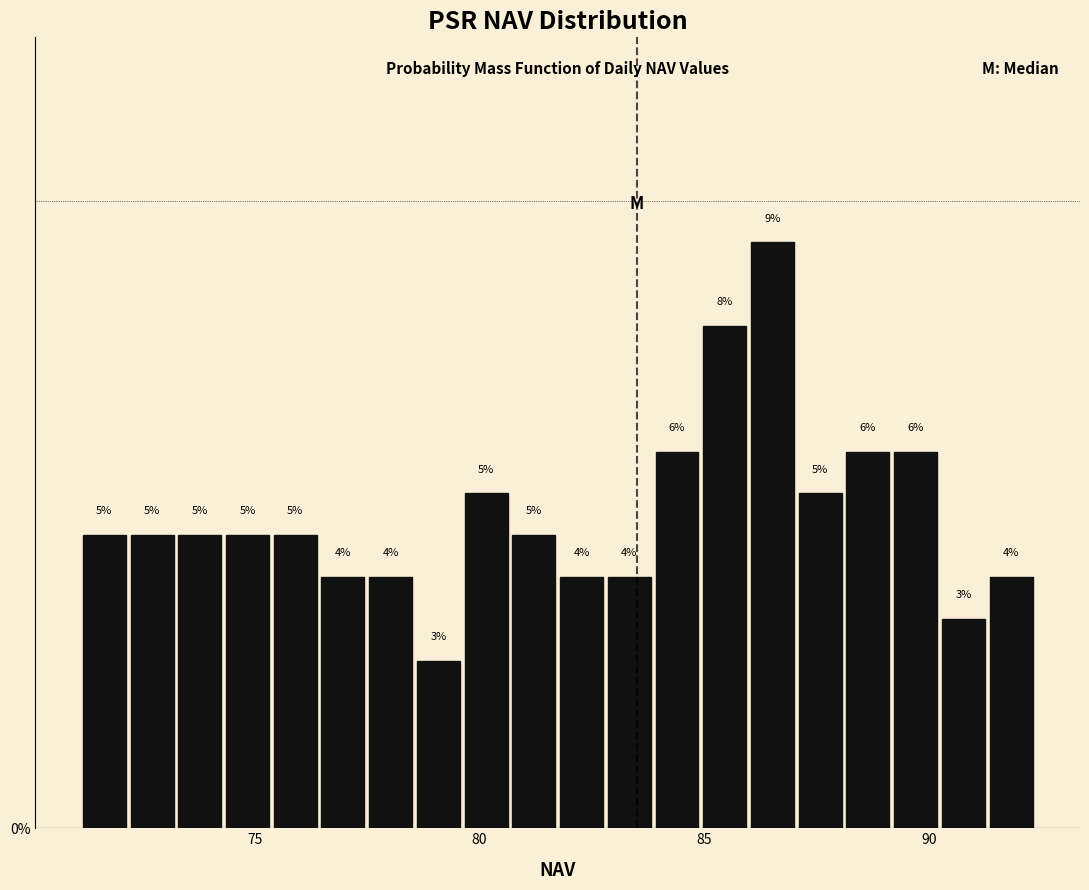

Read against the x-axis, roughly where is the centre of the tallest bar?

86.5